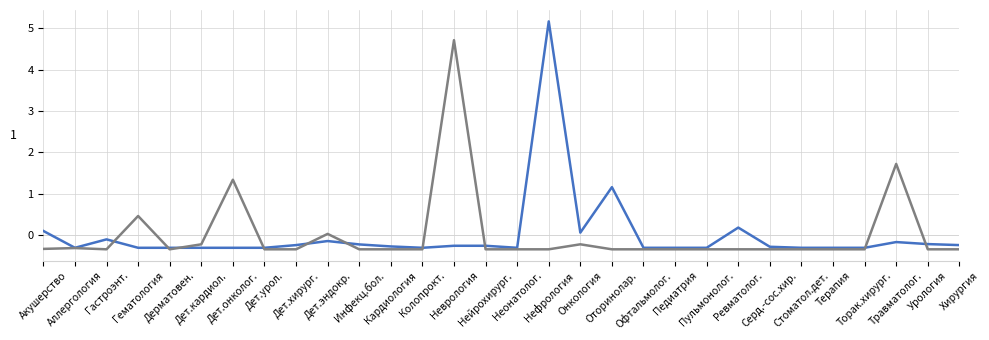

What is the maximum value shown in the chart?

5.2